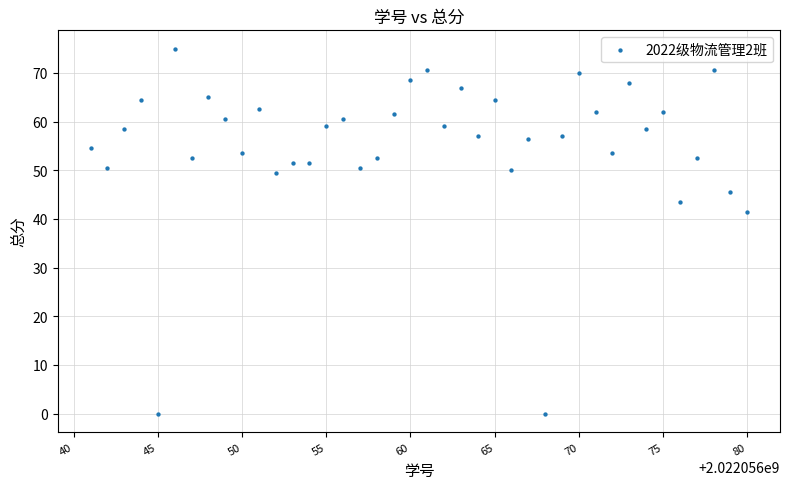

What Y value in the scatter plot is closest to 37?

41.5